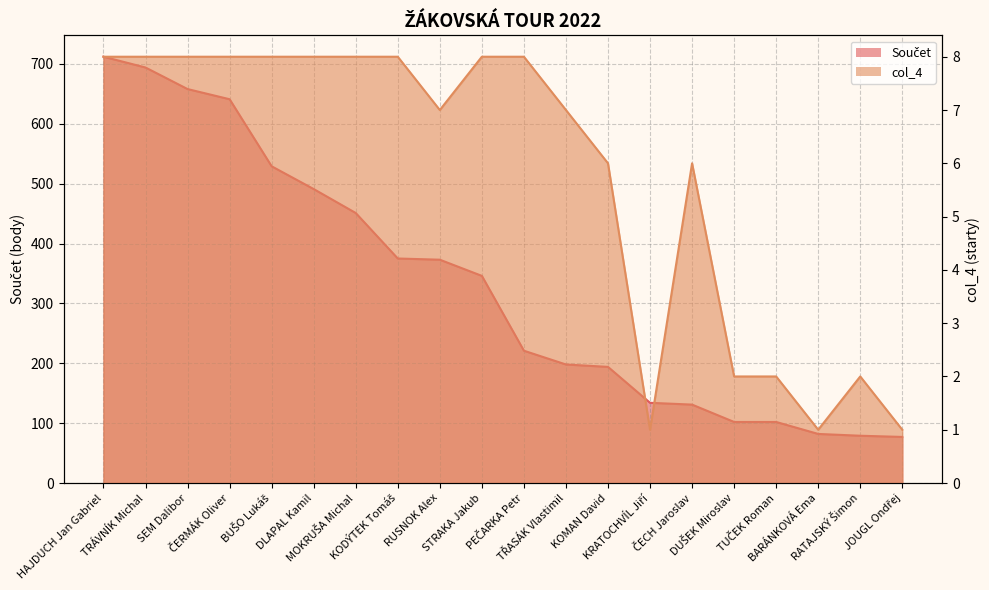

How many col_4 values are between 2 and 8?

17